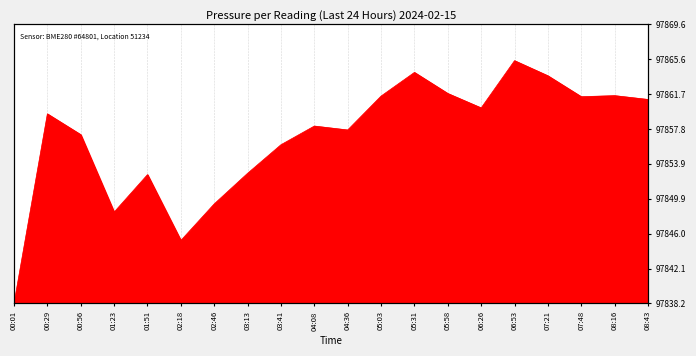

What is the difference between the maximum and minimum values?

27.3